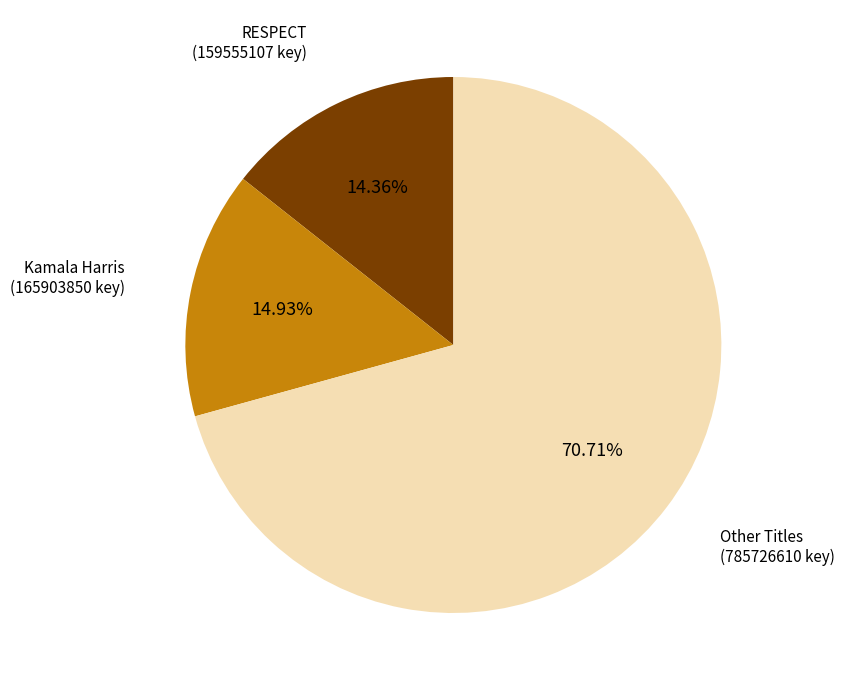

Does any single category account for the majority?

Yes